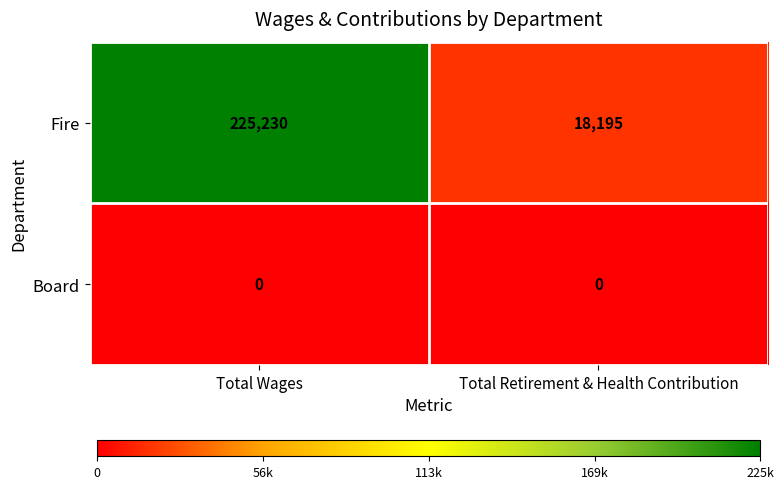

How many categories are shown in the chart?

2